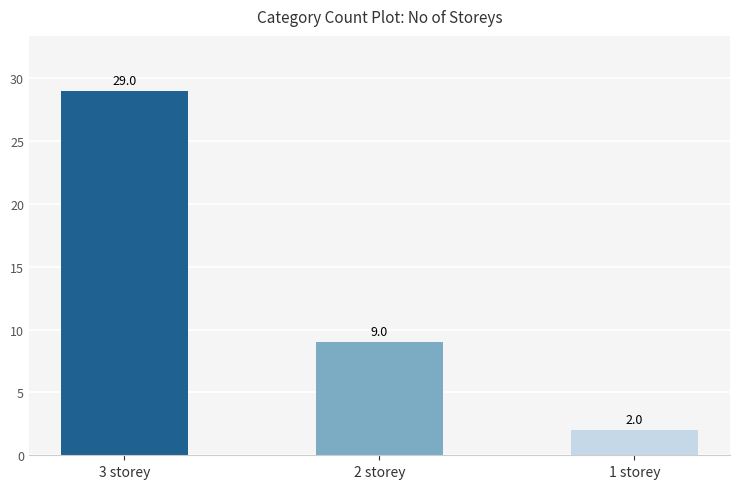

At which label is the value closest to 15?

2 storey